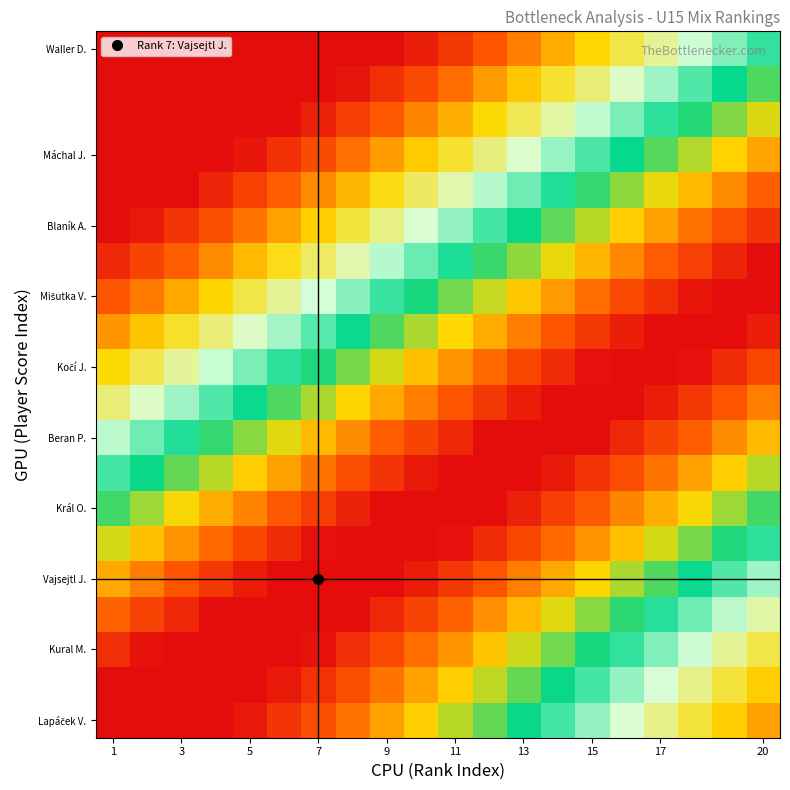

Count the number of data series in this chart.

20